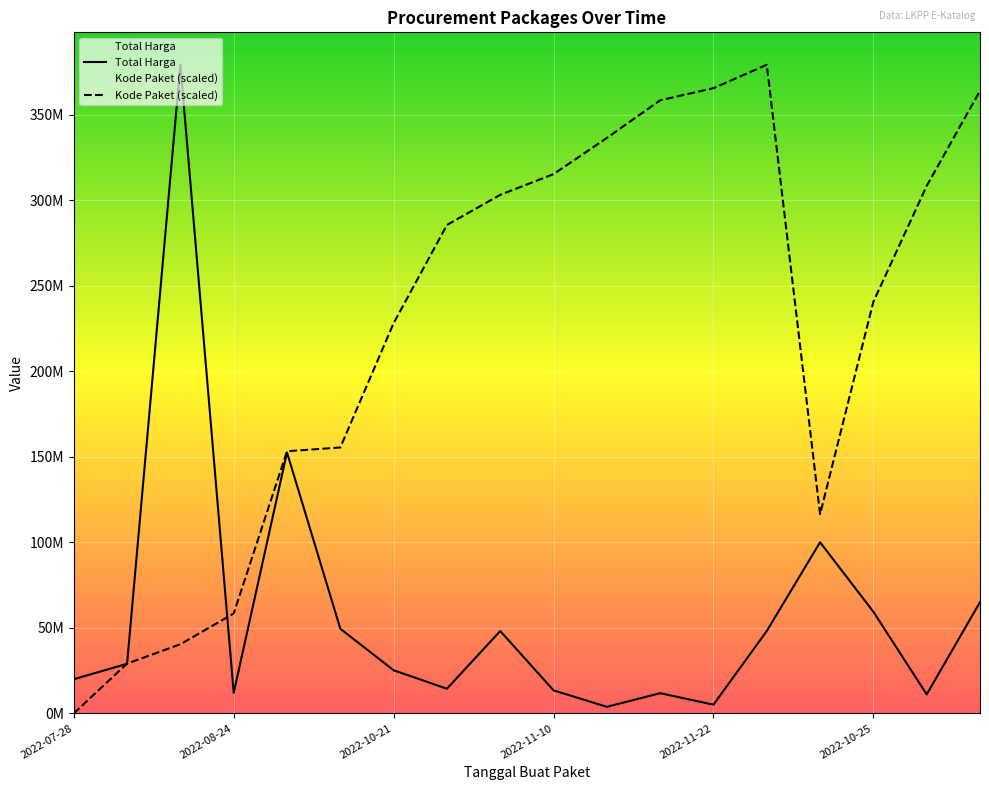

Rank the series by their average value, from highest to lowest.

Kode Paket (scaled), Total Harga